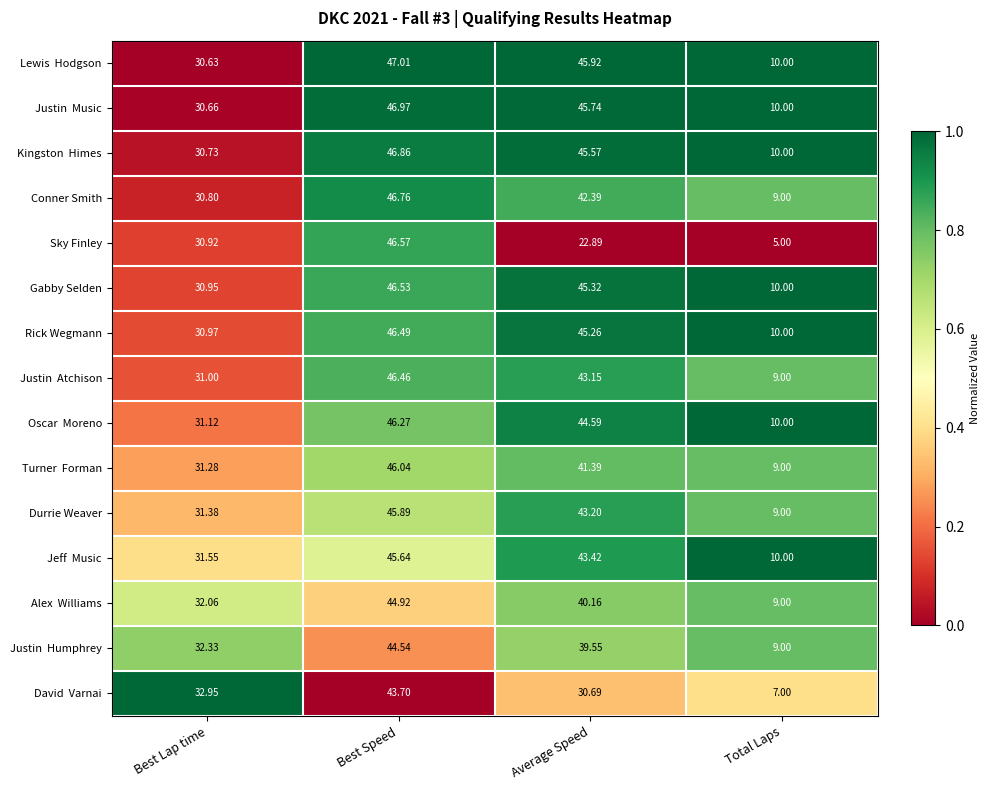

At which category is the sum across all series the highest?

Best Speed